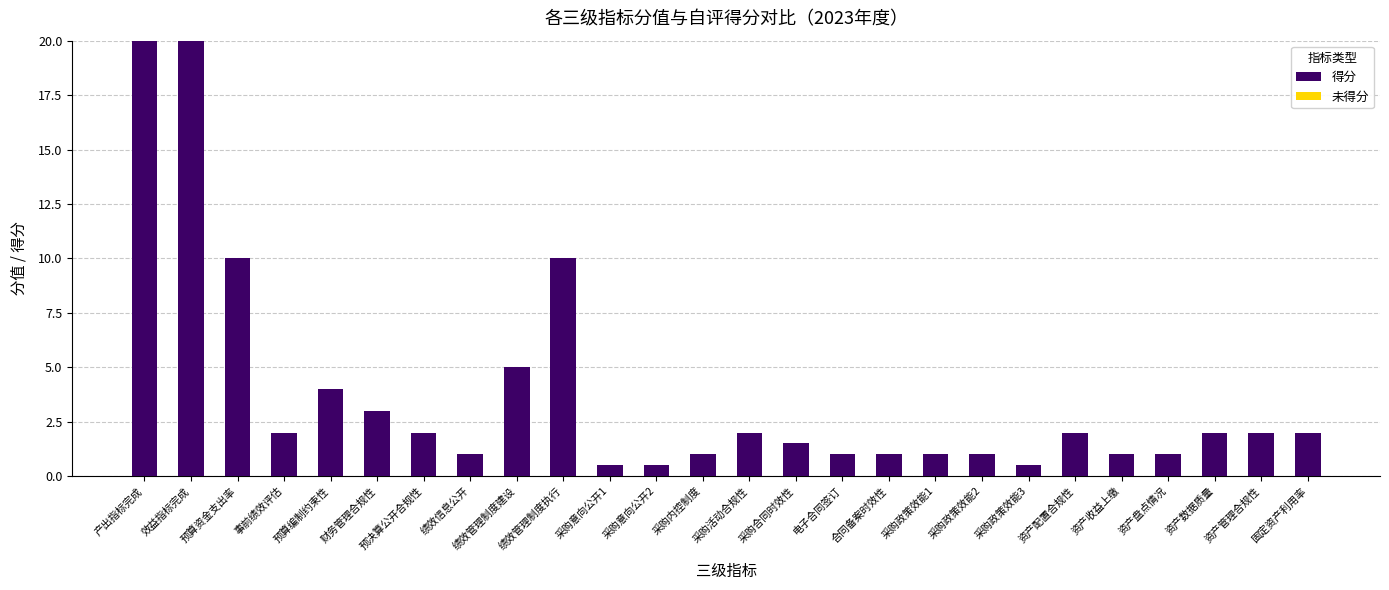

What is the maximum value shown in the chart?

20.0